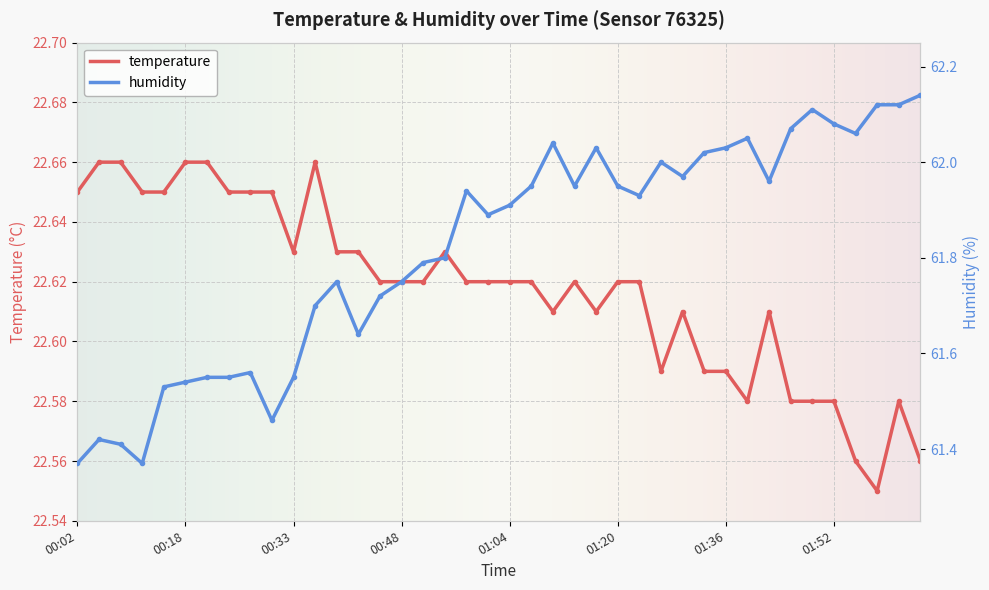

What is the value of the temperature point at the 3rd from the left?

22.7